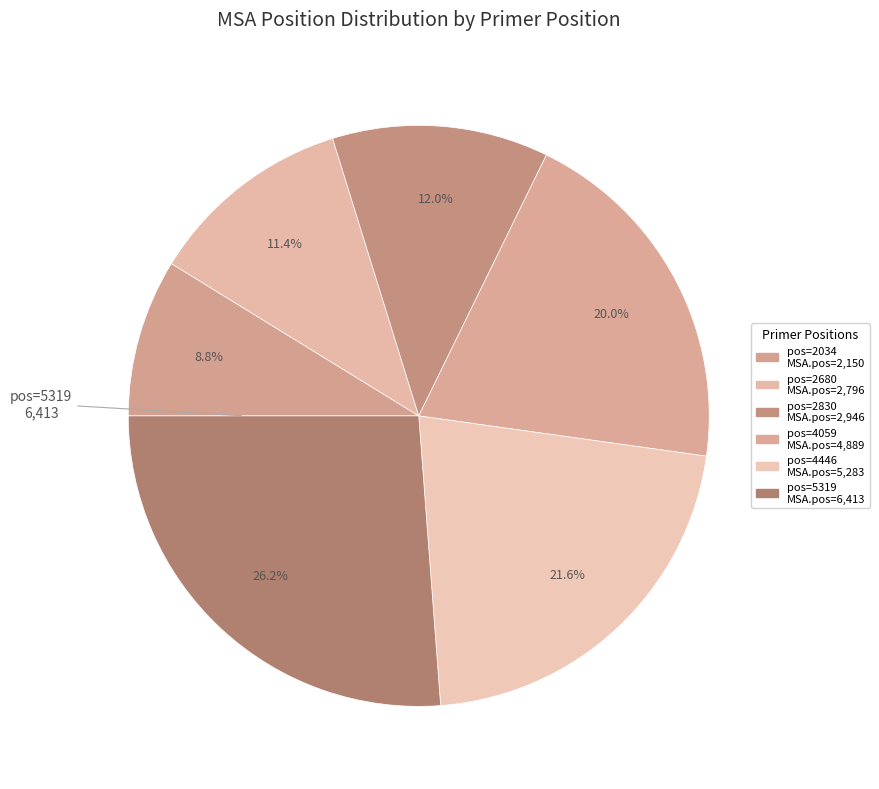

How many slices are in this pie chart?

6